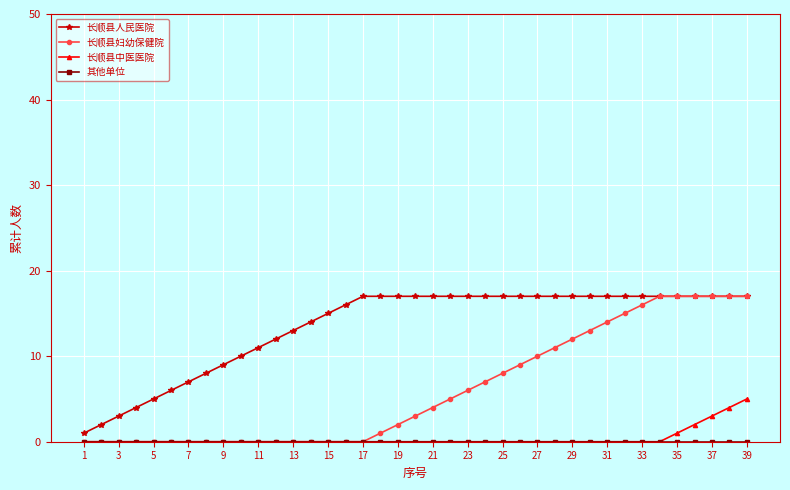

What is the maximum value shown in the chart?

17